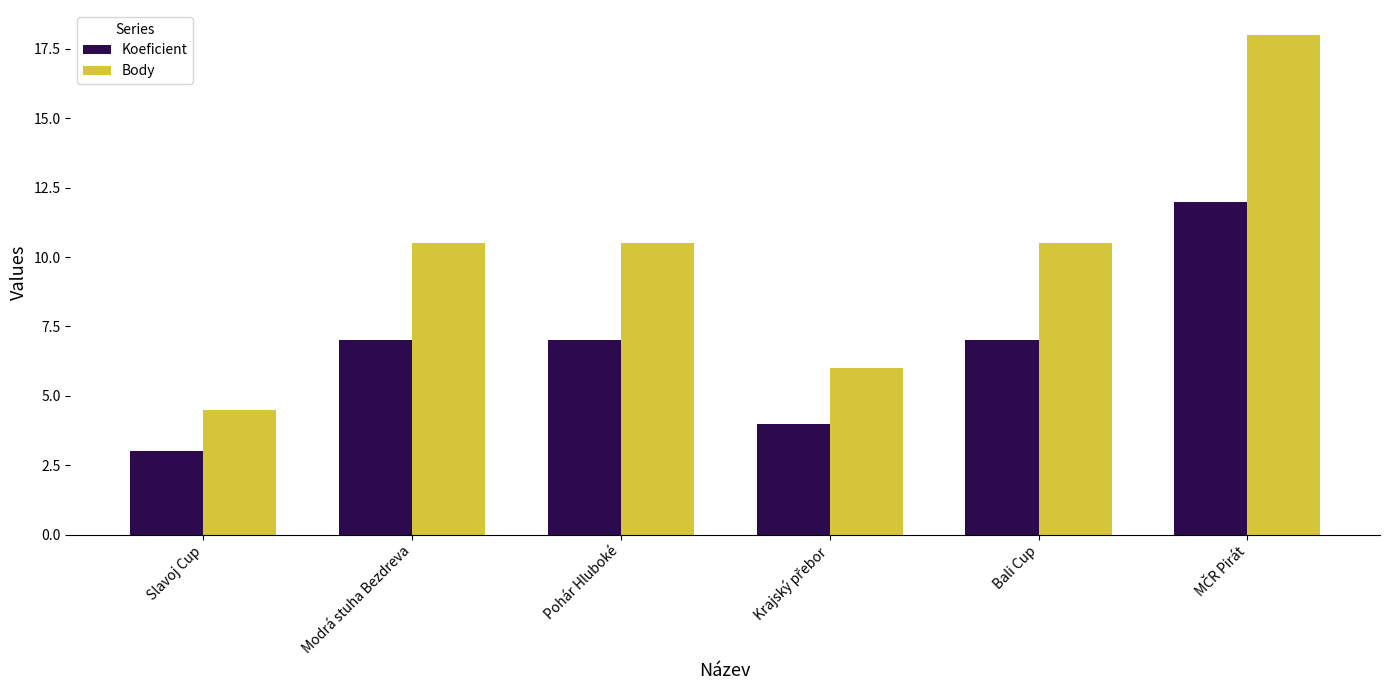

How many groups of bars are there?

6